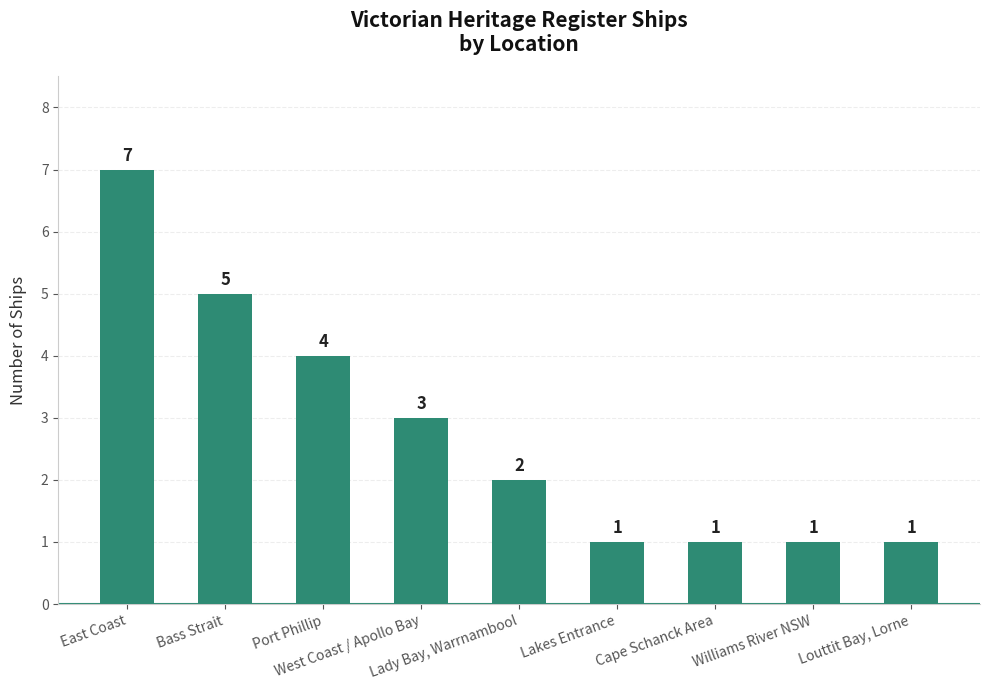

The chart shows a value of 1 at Williams River NSW. True or false?

True